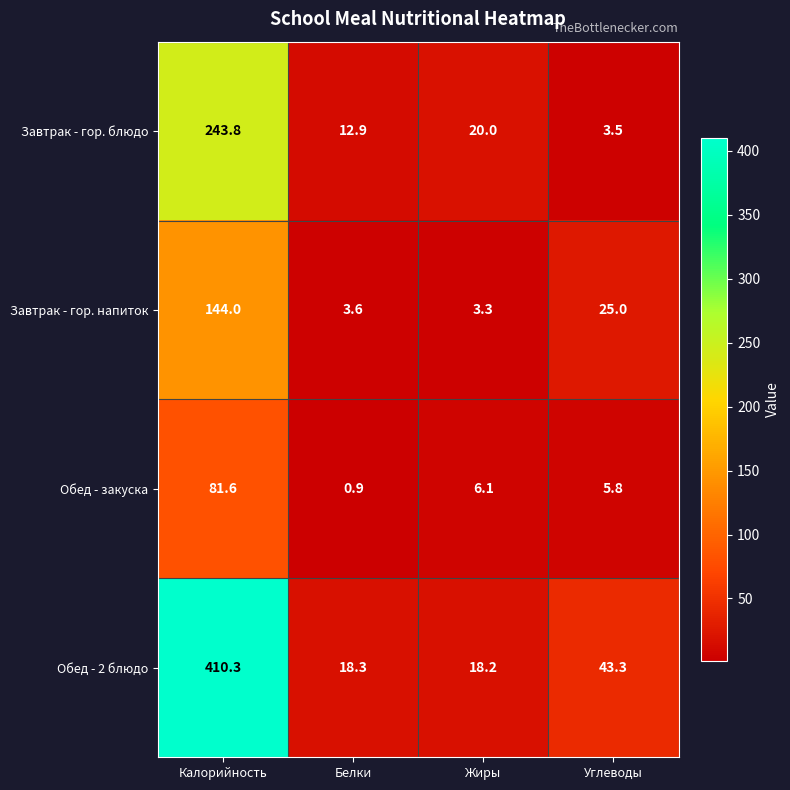

What is the spread (max minus min) of values at Белки?

17.4